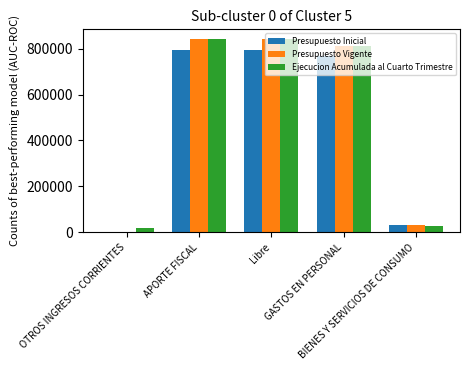

What is the sum of all Ejecucion Acumulada al Cuarto Trimestre values?

2545059